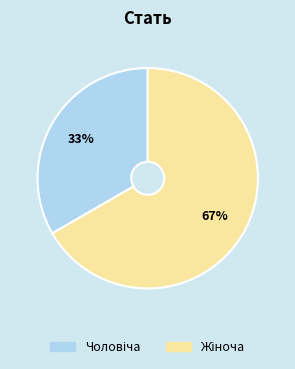

To the nearest percent, what is the average slice percentage?

50%